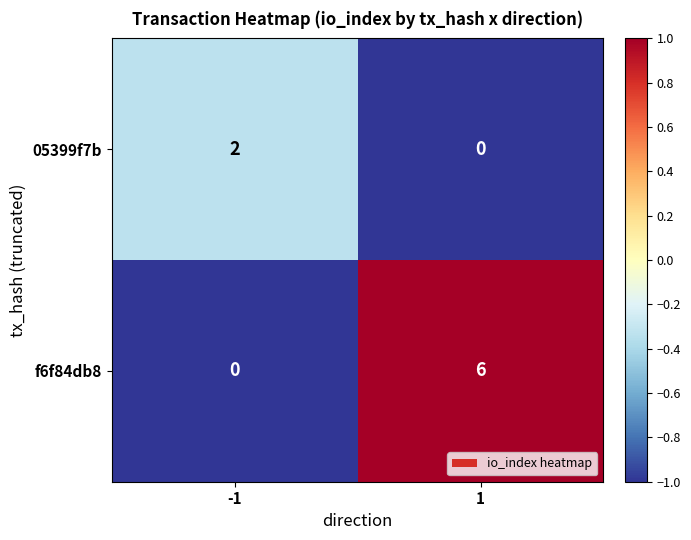

Which series has the widest spread of values?

f6f84db8